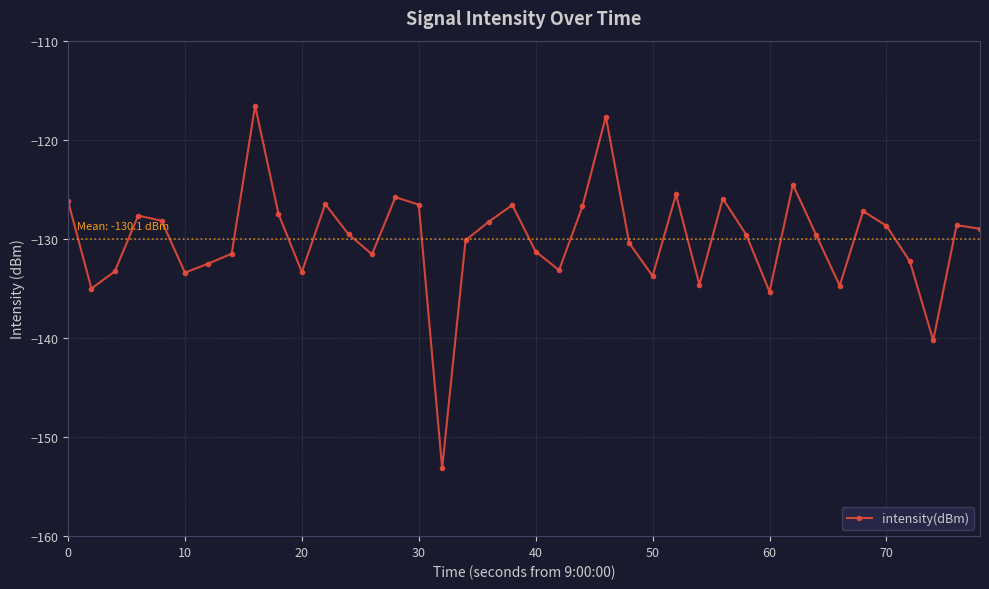

What is the minimum value shown in the chart?

-153.2